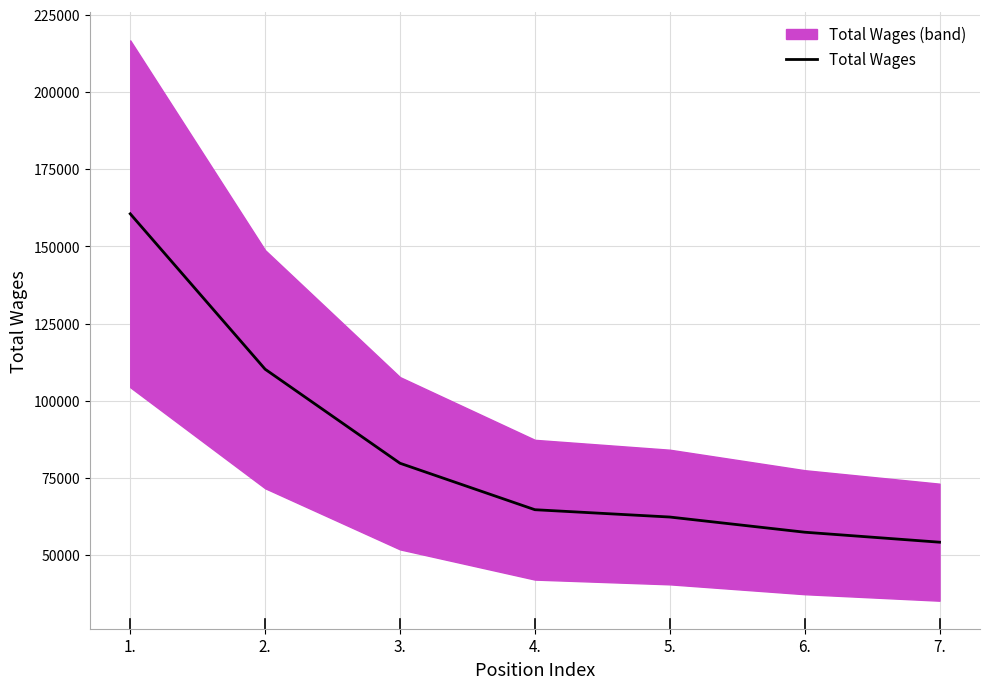

Reading right to left, extract all data points from this chart.

7.=54155	6.=57392	5.=62306	4.=64678	3.=79728	2.=110193	1.=160538